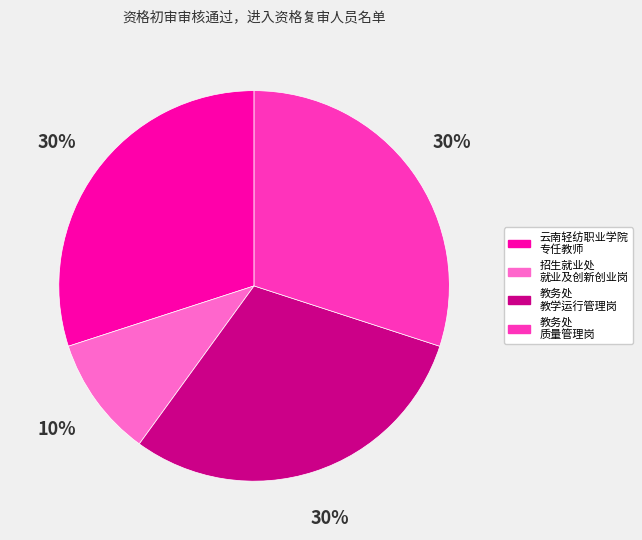

What percentage is the 教务处 质量管理岗 slice, to the nearest percent?

30%